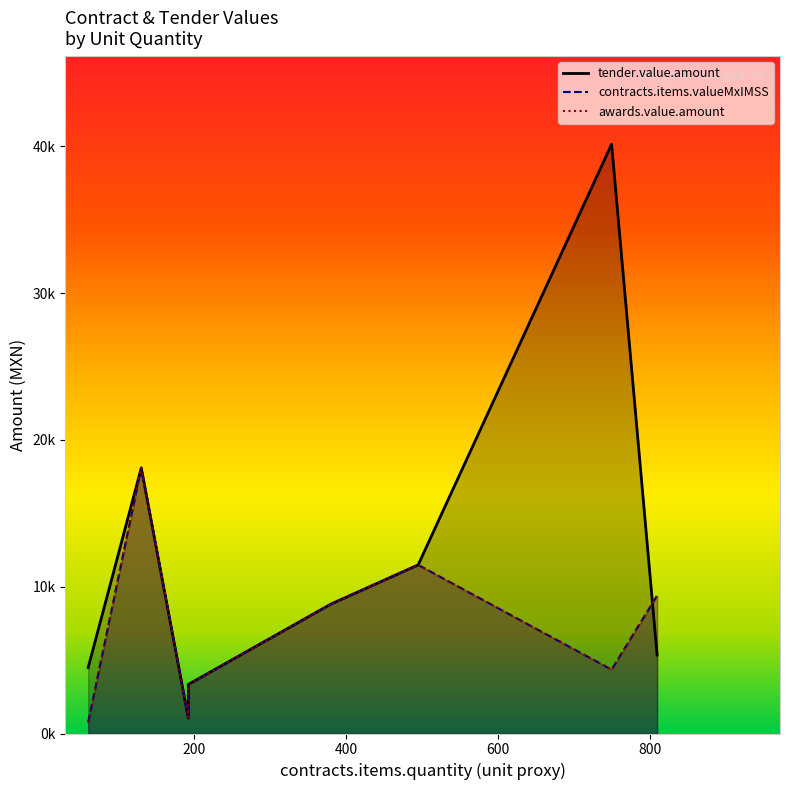

How many distinct data groups are displayed?

3